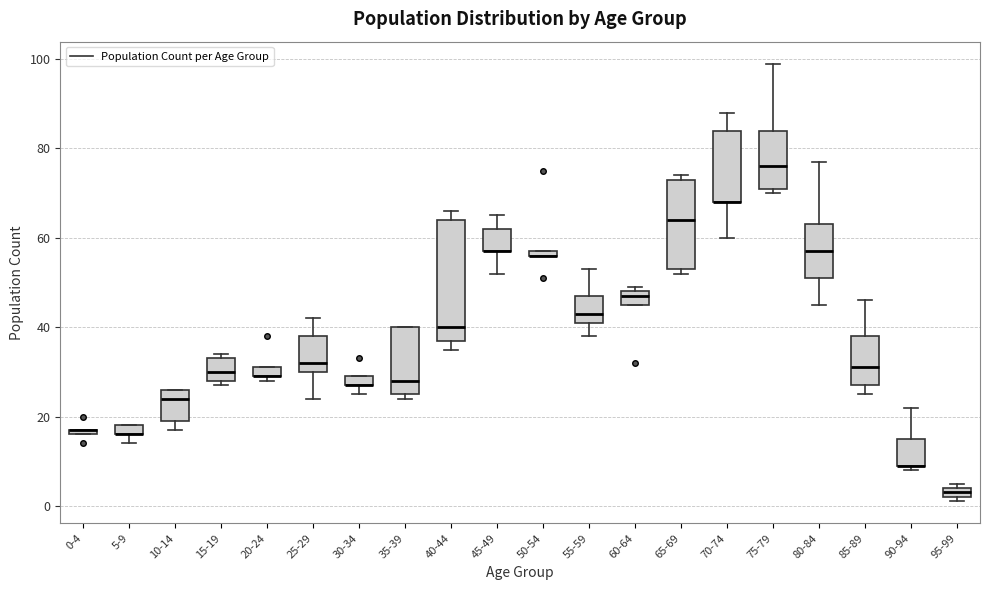

Comparing the boxes themselves (not the whiskers), which one is the tallest?

40-44